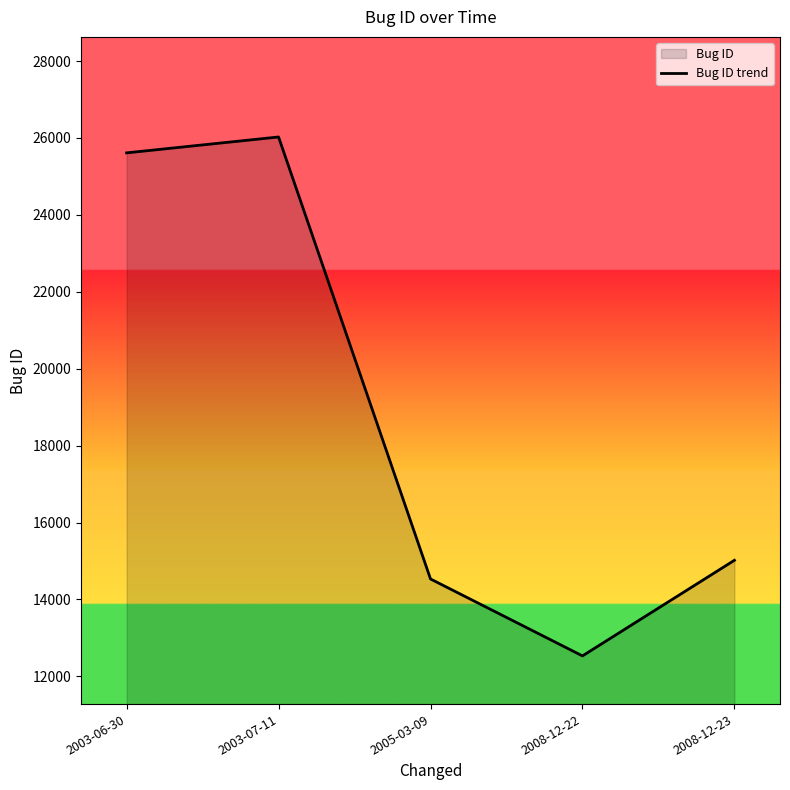

How many interior local peaks (higher than both neighbors) does the data have?

1